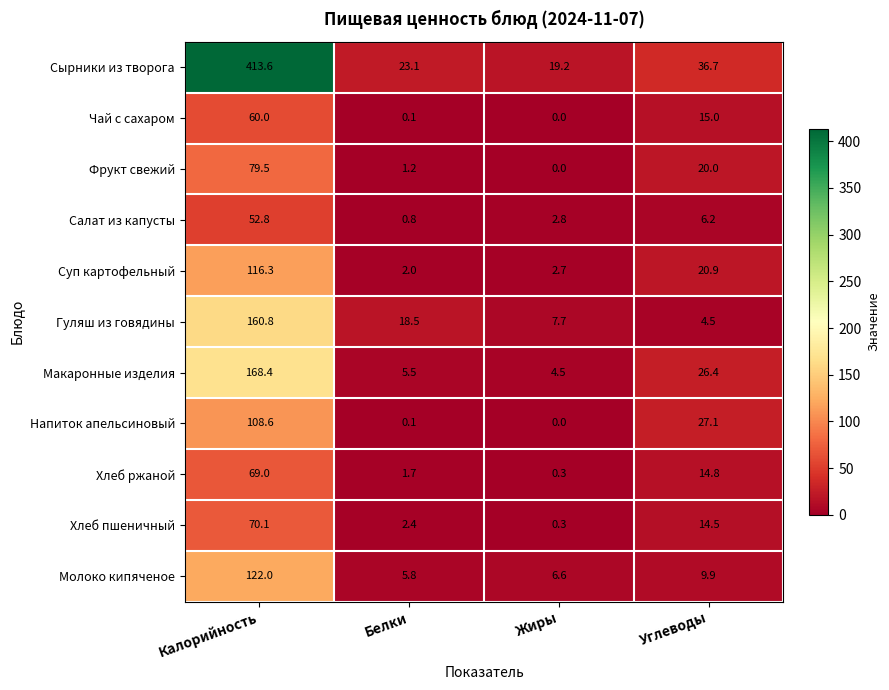

List the series in order of their peak value, highest first.

Сырники из творога, Макаронные изделия, Гуляш из говядины, Молоко кипяченое, Суп картофельный, Напиток апельсиновый, Фрукт свежий, Хлеб пшеничный, Хлеб ржаной, Чай с сахаром, Салат из капусты